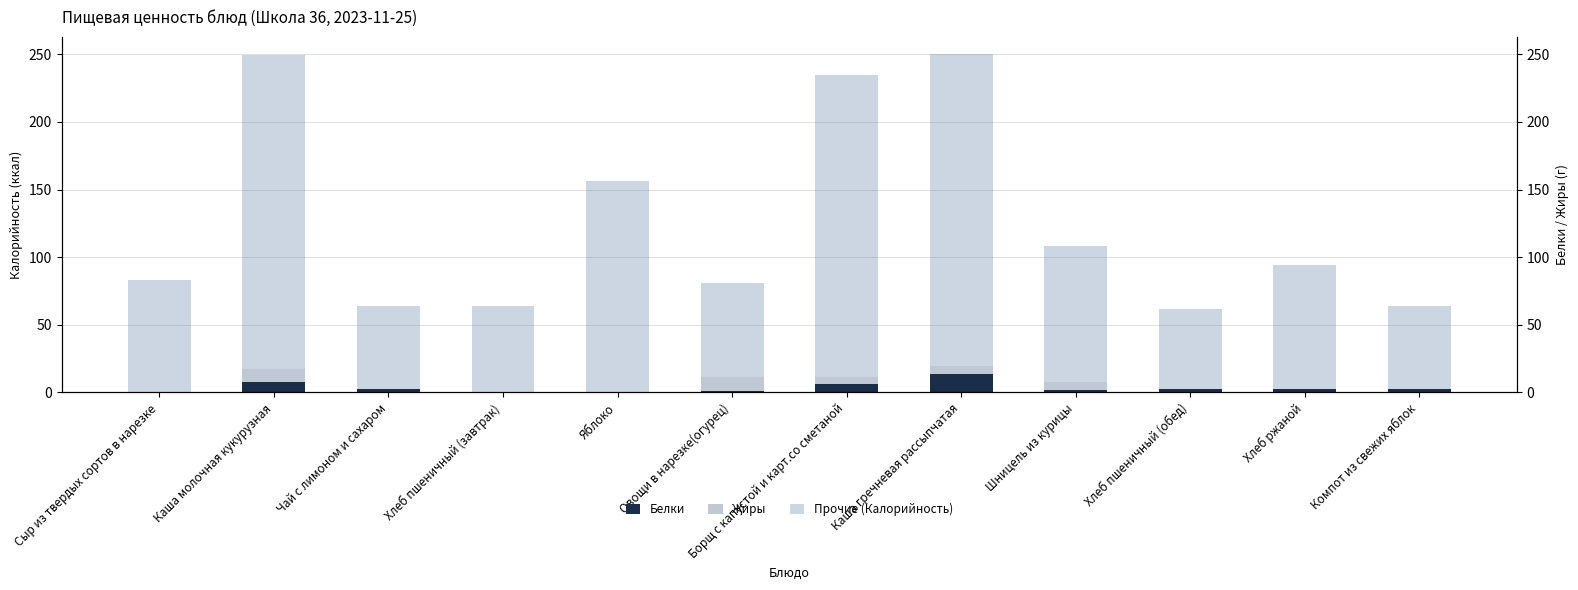

Reading left to right, transcribe all the data shown in this chart.

Белки: Сыр из твердых сортов в нарезке=0.3	Каша молочная кукурузная=8.0	Чай с лимоном и сахаром=2.4	Хлеб пшеничный (завтрак)=0.3	Яблоко=0.1	Овощи в нарезке(огурец)=1.3	Борщ с капустой и карт.со сметаной=6.5	Каша гречневая рассыпчатая=13.3	Шницель из курицы=2.1	Хлеб пшеничный (обед)=2.4	Хлеб ржаной=2.4	Компот из свежих яблок=2.4
Жиры: Сыр из твердых сортов в нарезке=0.0	Каша молочная кукурузная=9.0	Чай с лимоном и сахаром=0.4	Хлеб пшеничный (завтрак)=0.0	Яблоко=0.0	Овощи в нарезке(огурец)=10.4	Борщ с капустой и карт.со сметаной=5.0	Каша гречневая рассыпчатая=6.2	Шницель из курицы=5.8	Хлеб пшеничный (обед)=0.0	Хлеб ржаной=0.4	Компот из свежих яблок=0.4
Прочие (Калорийность): Сыр из твердых сортов в нарезке=82.7	Каша молочная кукурузная=232.4	Чай с лимоном и сахаром=60.8	Хлеб пшеничный (завтрак)=63.3	Яблоко=155.9	Овощи в нарезке(огурец)=69.3	Борщ с капустой и карт.со сметаной=223.5	Каша гречневая рассыпчатая=230.9	Шницель из курицы=100.1	Хлеб пшеничный (обед)=59.6	Хлеб ржаной=91.2	Компот из свежих яблок=60.8